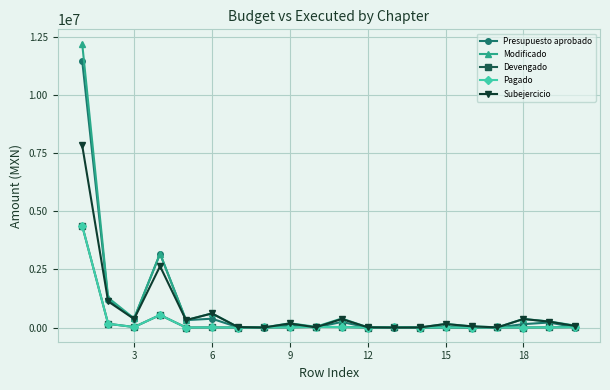

How many lines are shown in the chart?

5